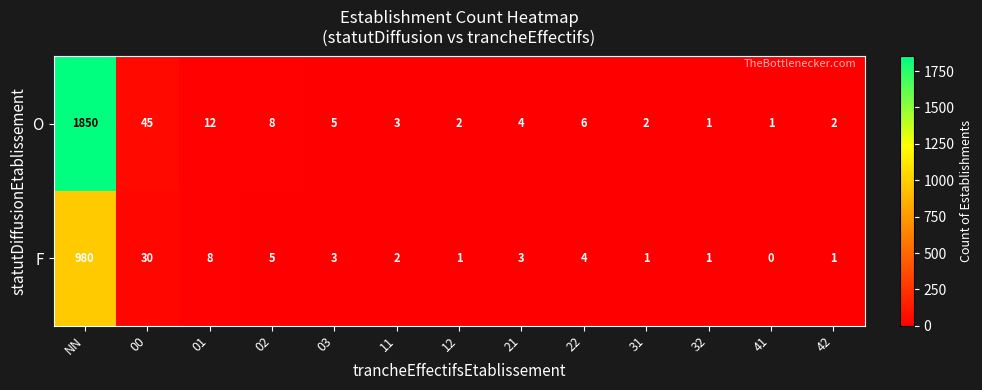

What is the difference between the maximum and minimum values in the F series?

980